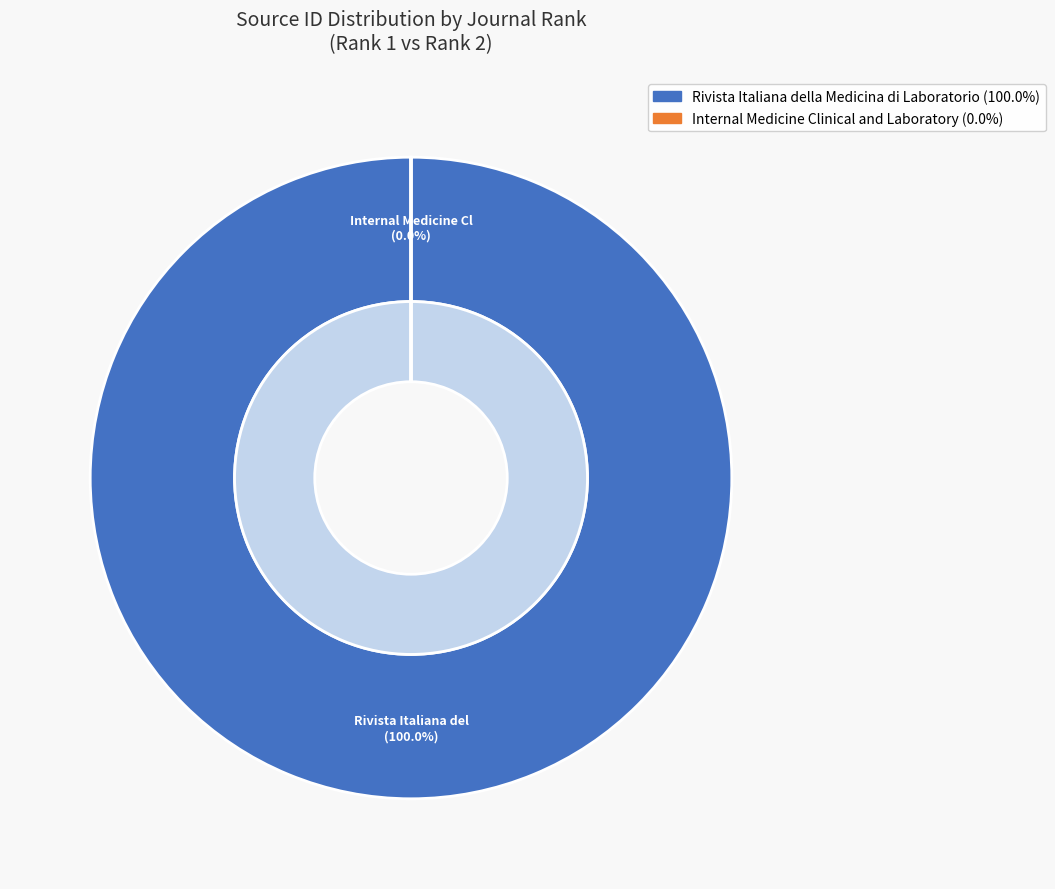

Which category has the biggest portion of the pie?

Rivista Italiana della Medicina di Laboratorio